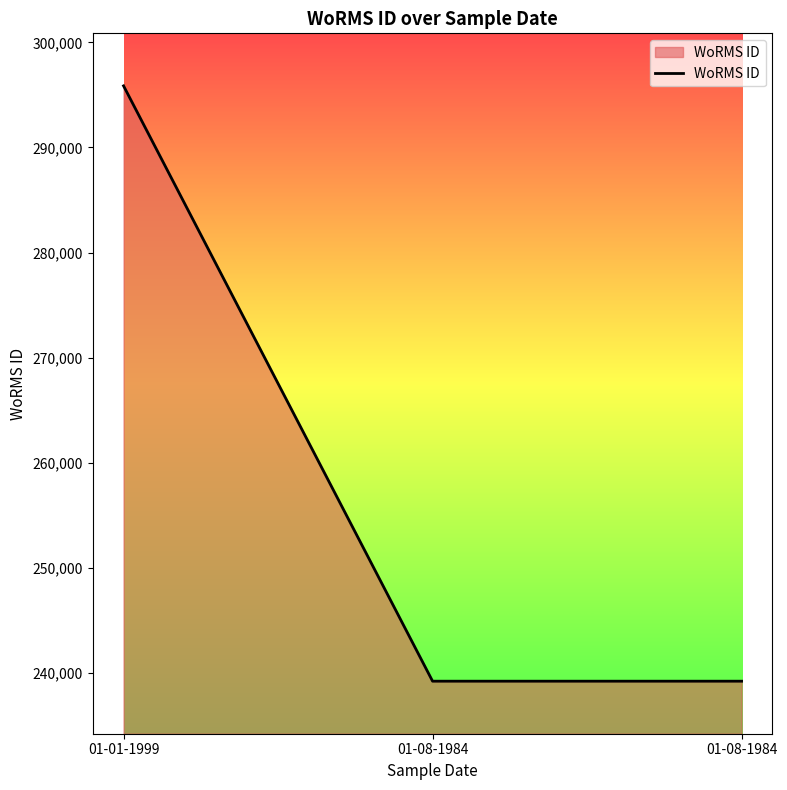

What is the change in value from 01-01-1999 to 01-08-1984?

-56663